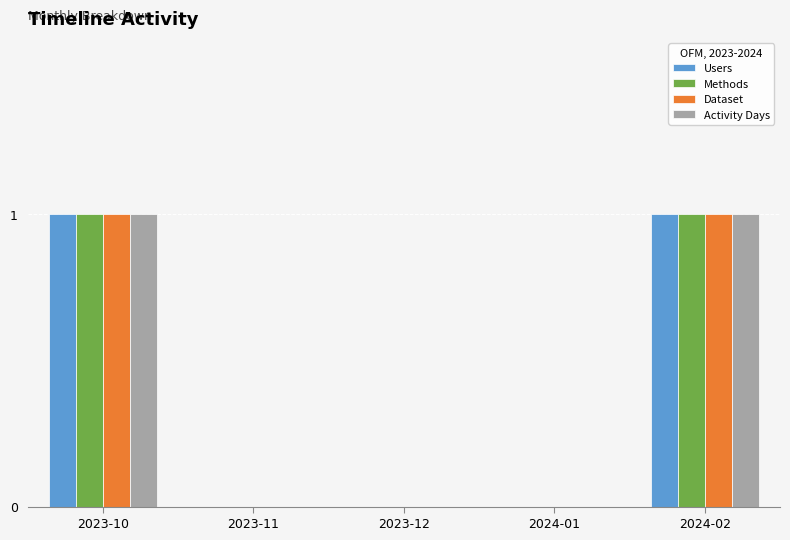

What is the greatest value displayed?

1